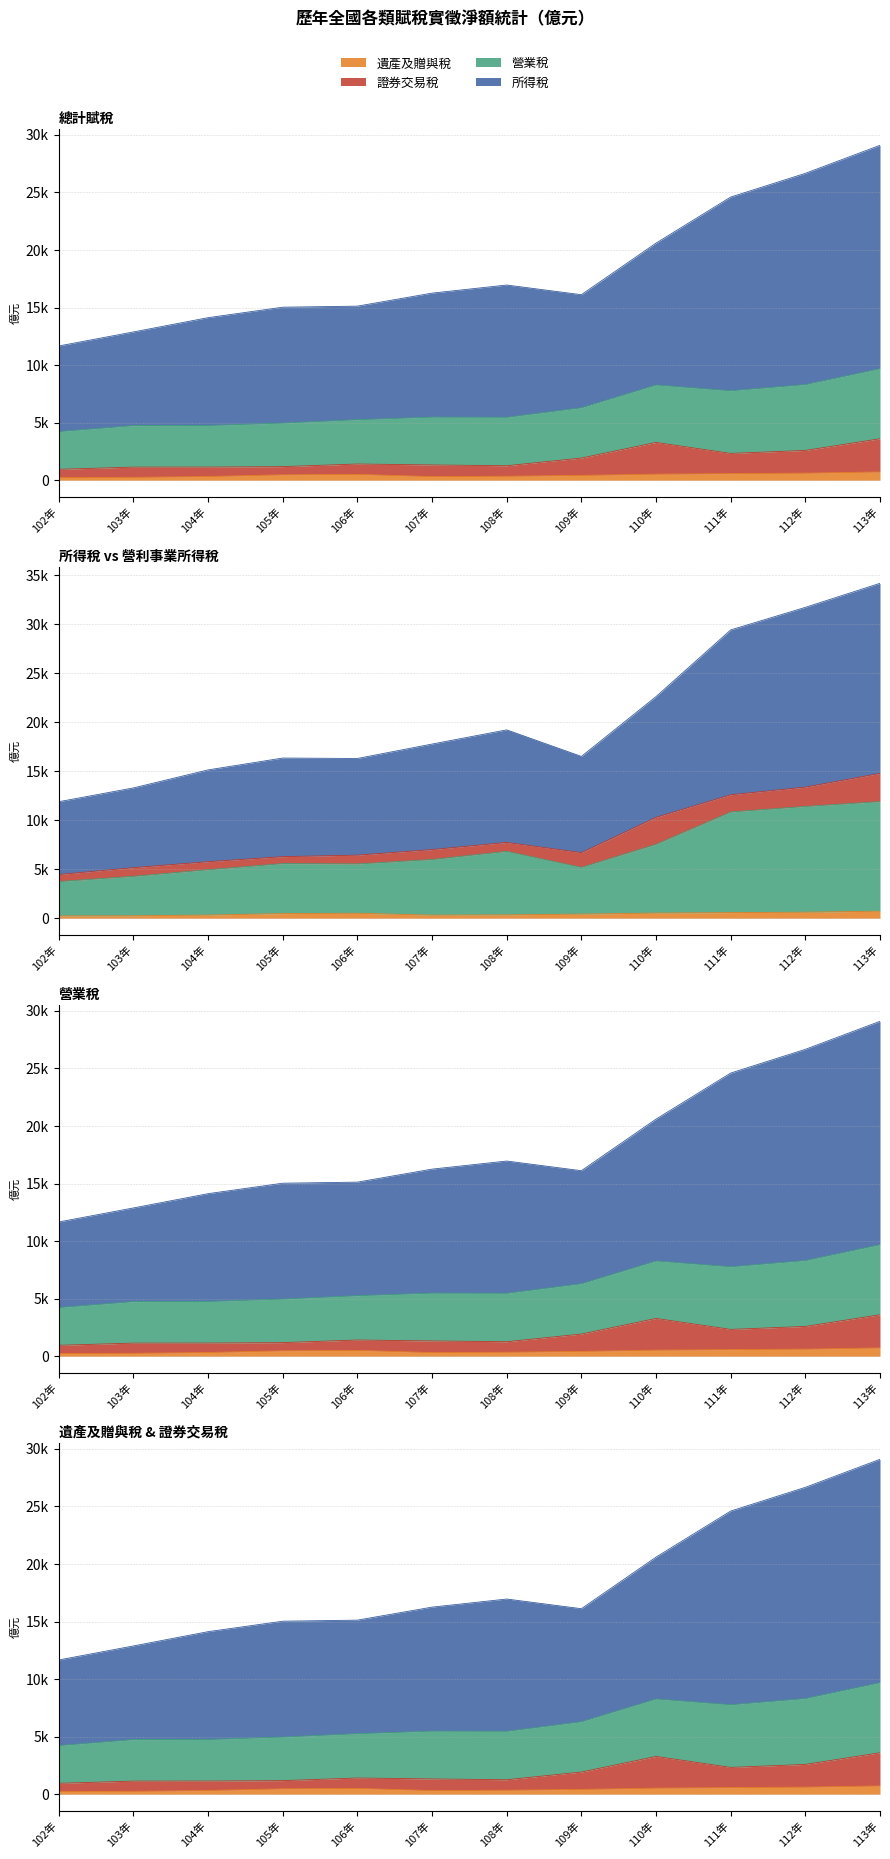

List the labels in order of 營利事業所得稅 value, smallest first.

102年, 103年, 104年, 109年, 106年, 105年, 107年, 108年, 110年, 111年, 112年, 113年